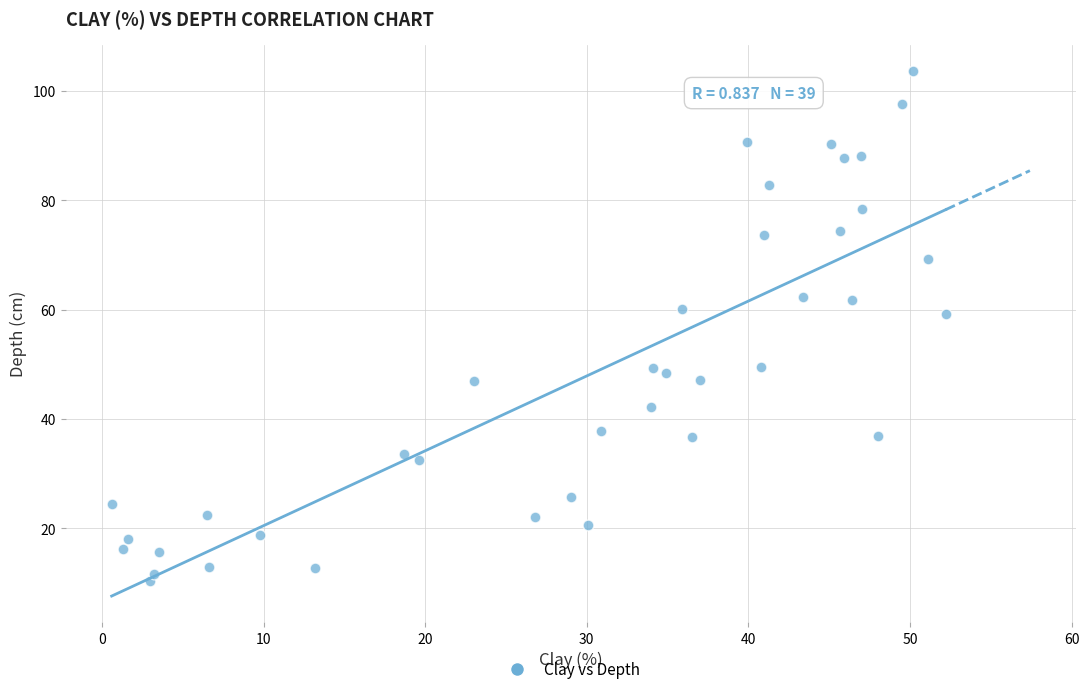

What is the range of Y values (max minus min)?

93.3